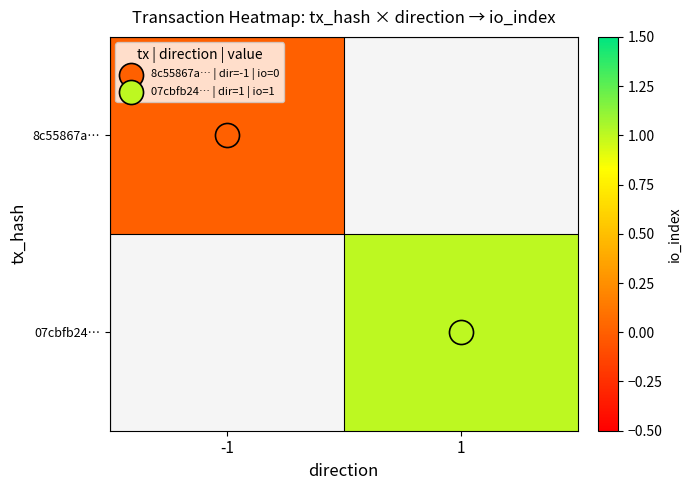

List the labels in order of 8c55867a… value, smallest first.

-1, 1